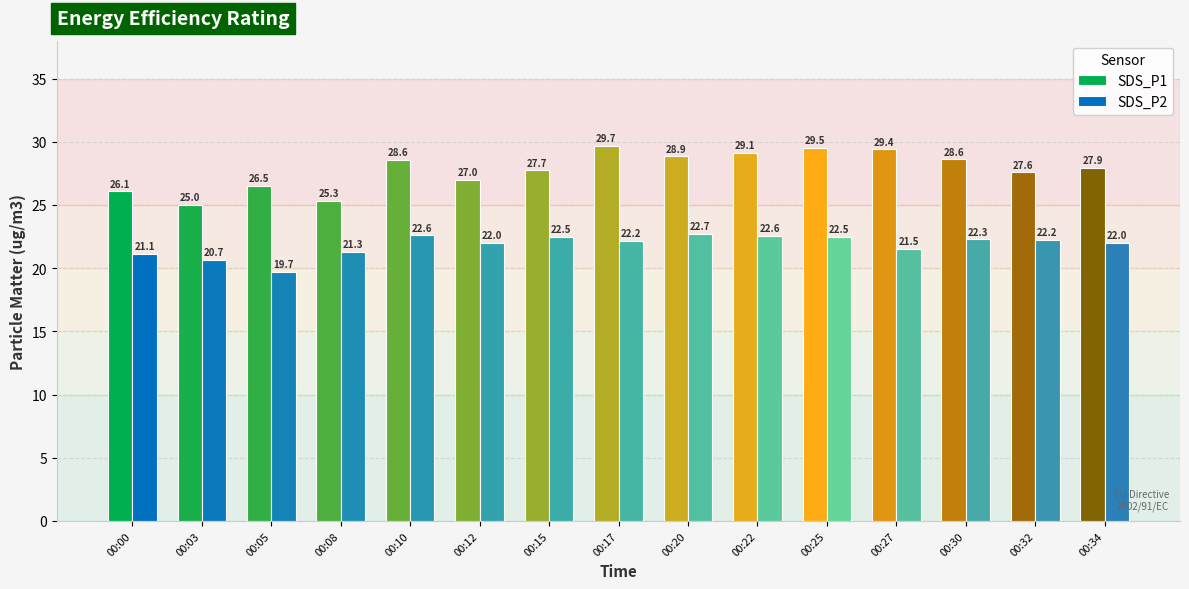

Is the value of SDS_P2 at 00:20 greater than the value of SDS_P1 at 00:00?

No